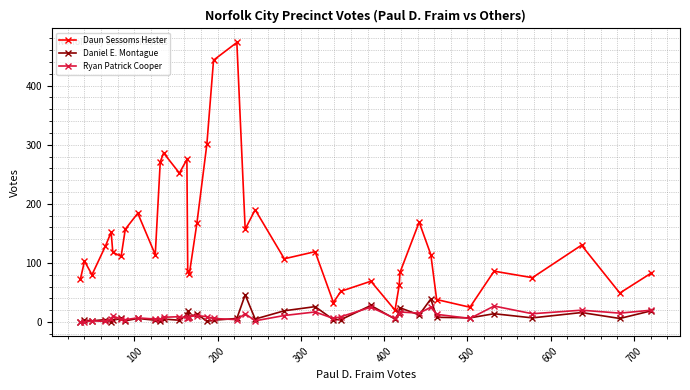

What is the greatest value displayed?

473